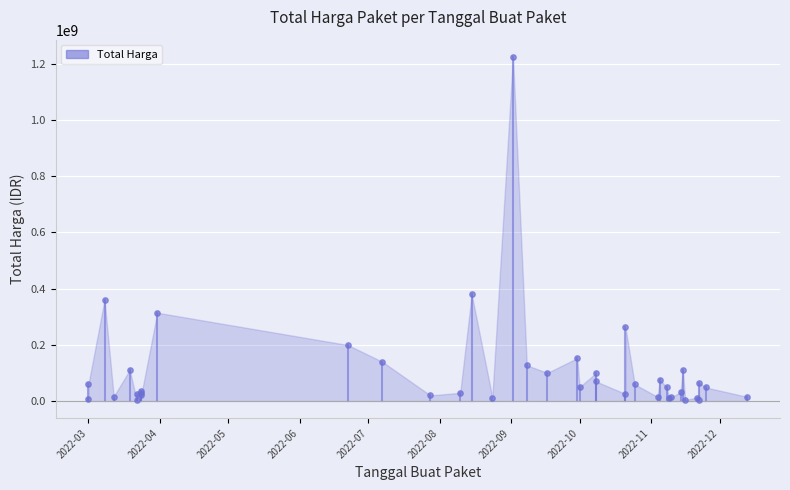

What Y value in the scatter plot is closest to 613538875?

379075000